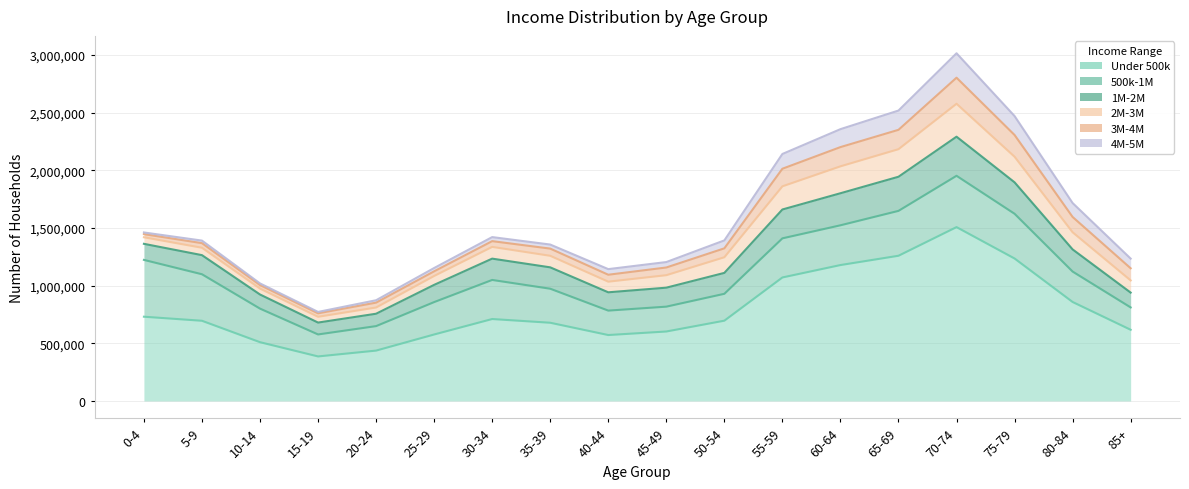

How many data points in Under 500k are above 696041?

8